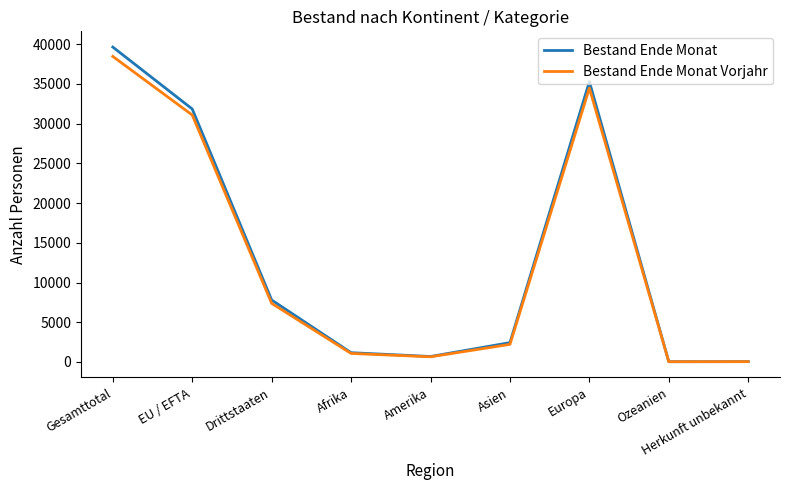

The Bestand Ende Monat Vorjahr series shows 11294 at Drittstaaten. True or false?

False